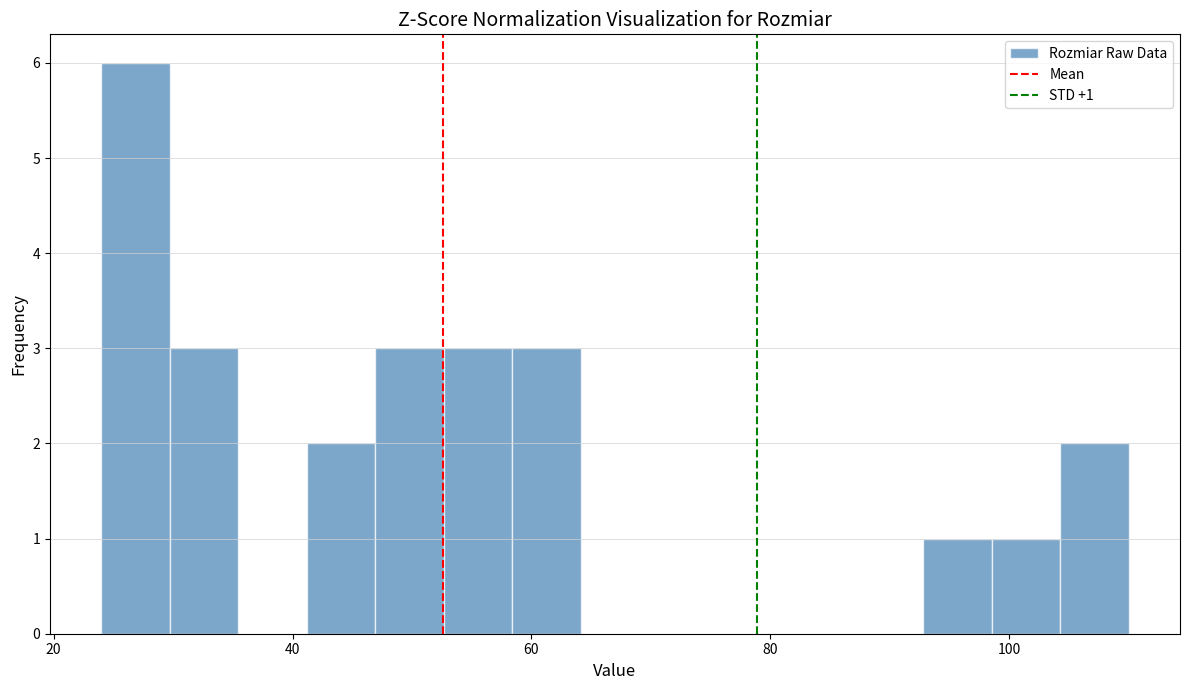

Around what value on the x-axis is the tallest bar? Give the approximate position of its centre, as read against the axis.

26